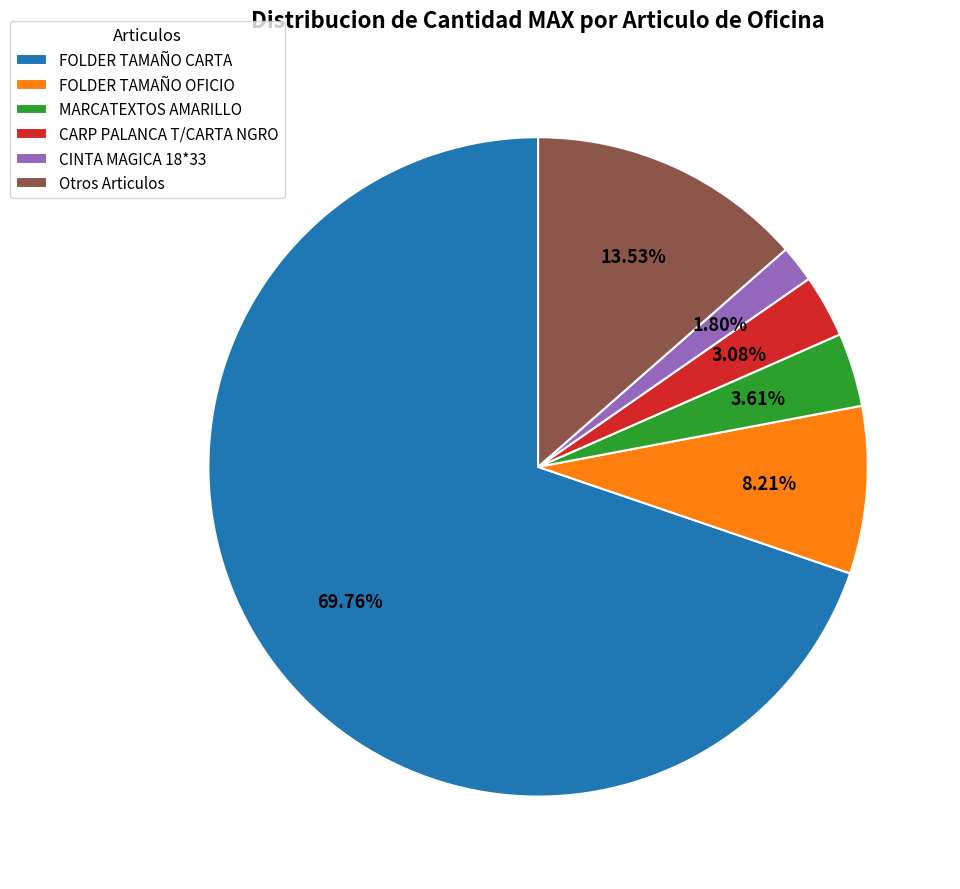

What is the smallest slice in the pie chart?

CINTA MAGICA 18*33